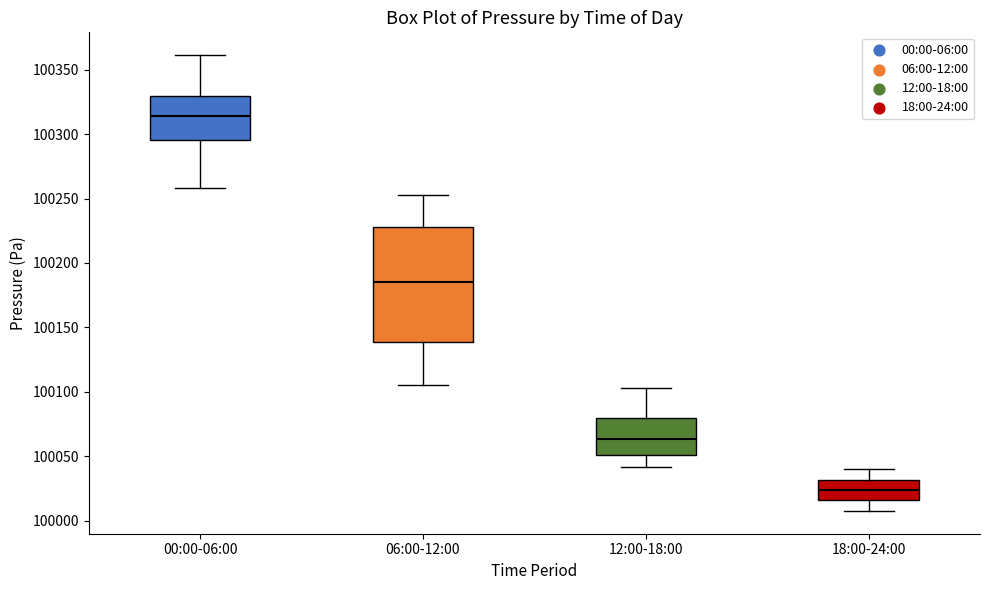

Reading left to right, transcribe this box plot: for each box, give where its median line is, the range the box spans, and where its two whiskers end, as read against the y-axis. The values are not printed on the chart, so give them approximately, as read against the axis.

00:00-06:00: median 100315, box 100295 to 100330, whiskers 100260 to 100360
06:00-12:00: median 100185, box 100140 to 100230, whiskers 100105 to 100255
12:00-18:00: median 100065, box 100050 to 100080, whiskers 100040 to 100105
18:00-24:00: median 100025, box 100015 to 100030, whiskers 100005 to 100040